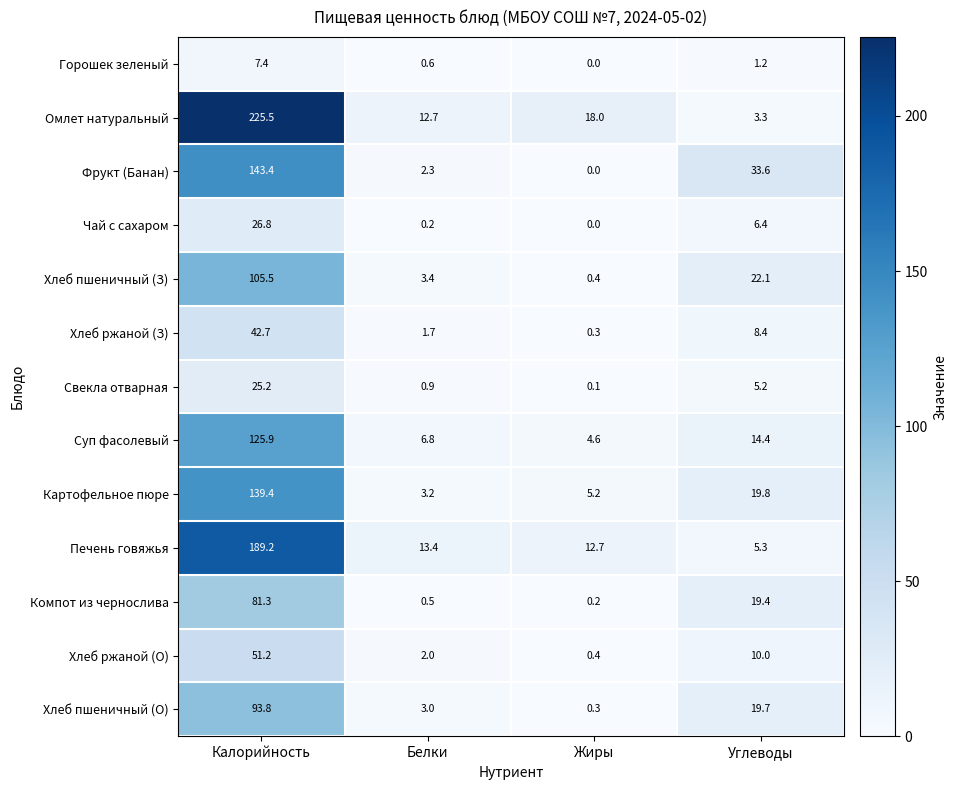

How many data points in Хлеб ржаной (З) are less than 8?

2